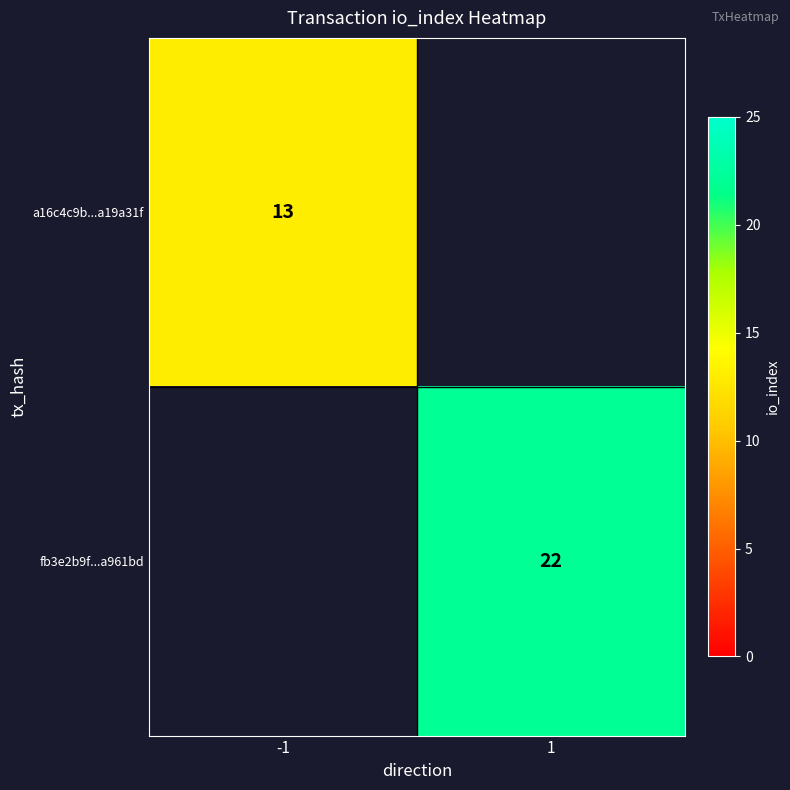

Count the number of data series in this chart.

2